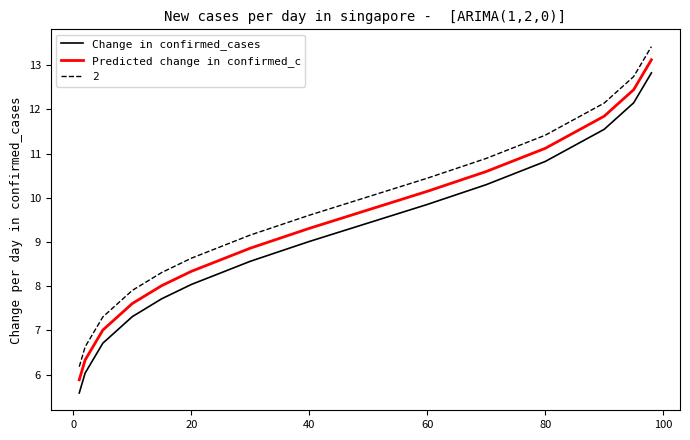

What are all the series names shown in the legend?

Change in confirmed_cases, Predicted change in confirmed_c, 2